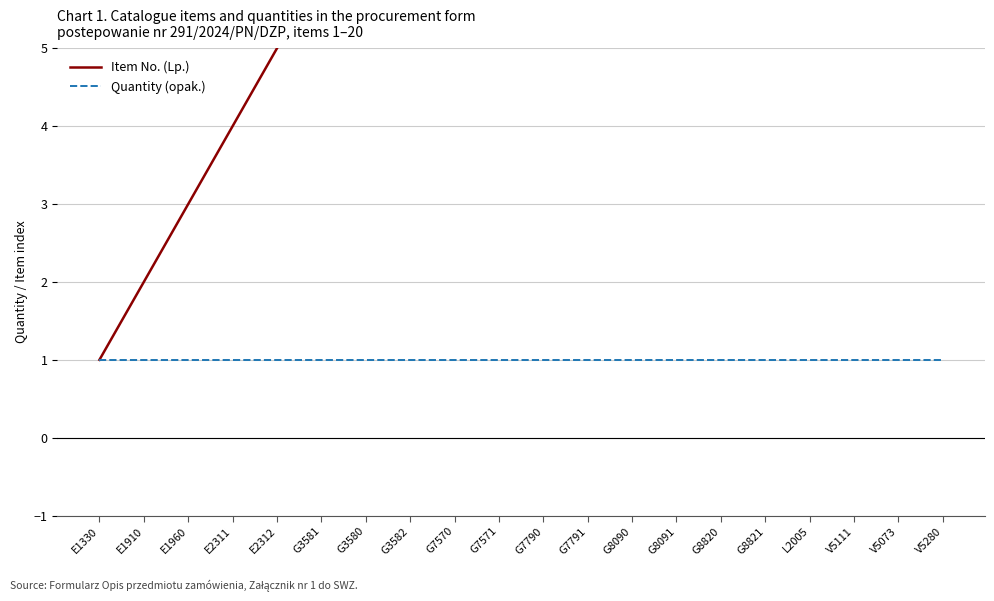

What is the label of the 19th point from the left?

V5073